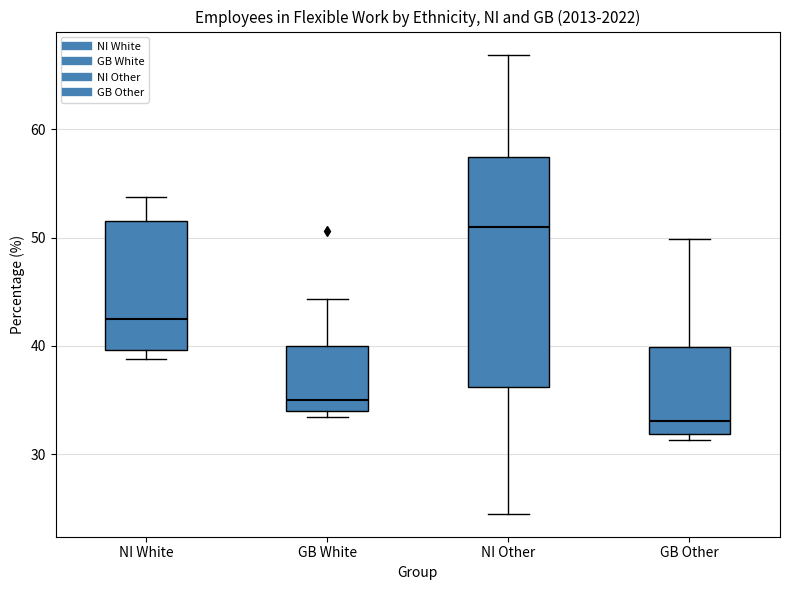

Comparing the boxes themselves (not the whiskers), which one is the tallest?

NI Other